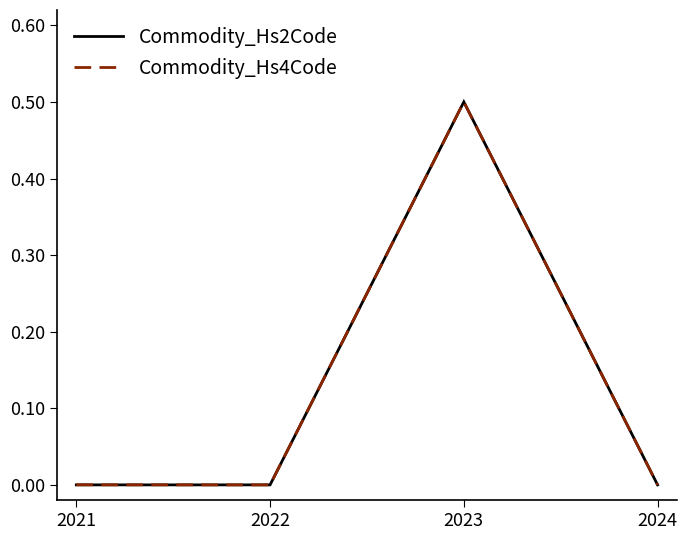

The Commodity_Hs2Code series shows 0.0 at 2021. True or false?

True